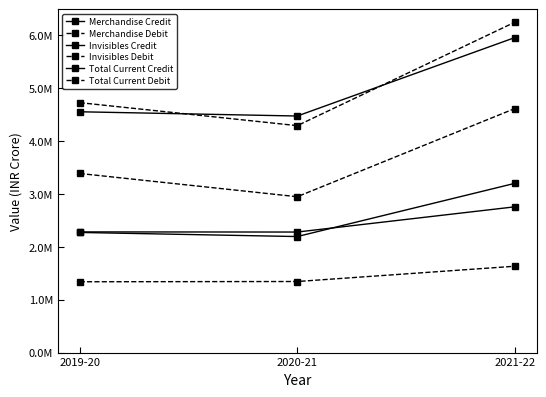

Does the chart have visible grid lines?

No